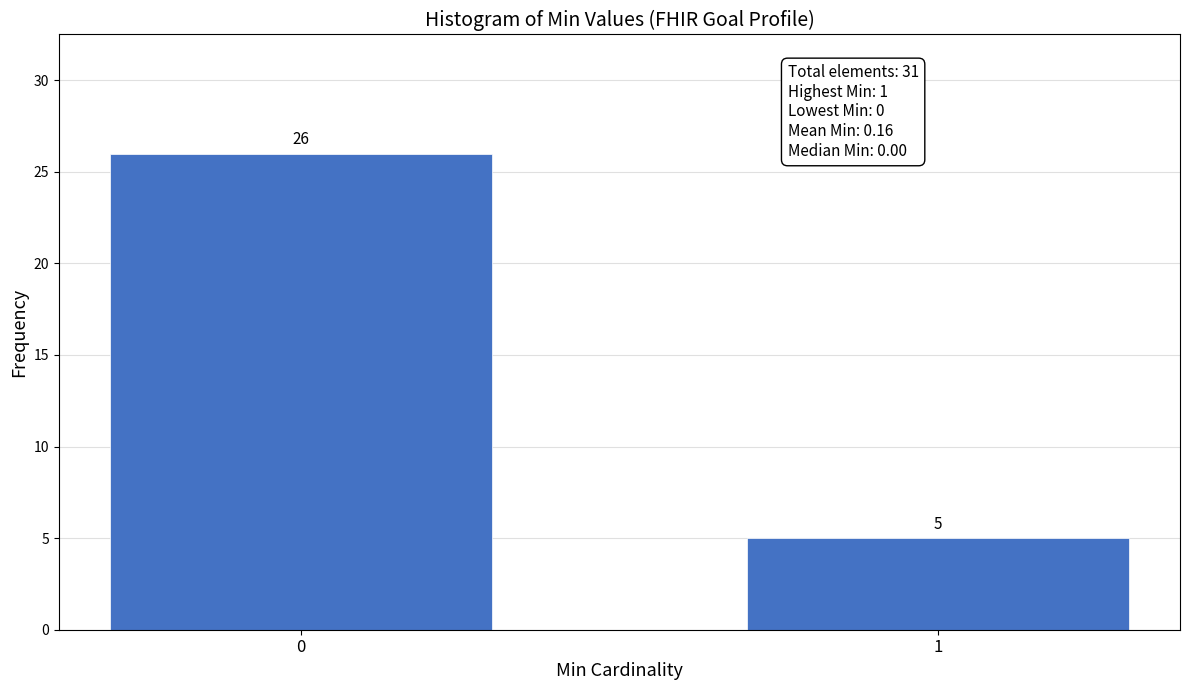

Reading left to right, what are all the values shown in this chart?

0=26	1=5